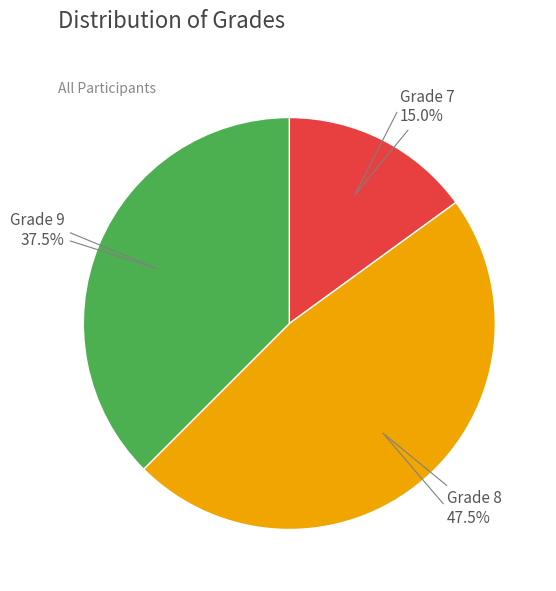

Is there a majority slice in this chart?

No